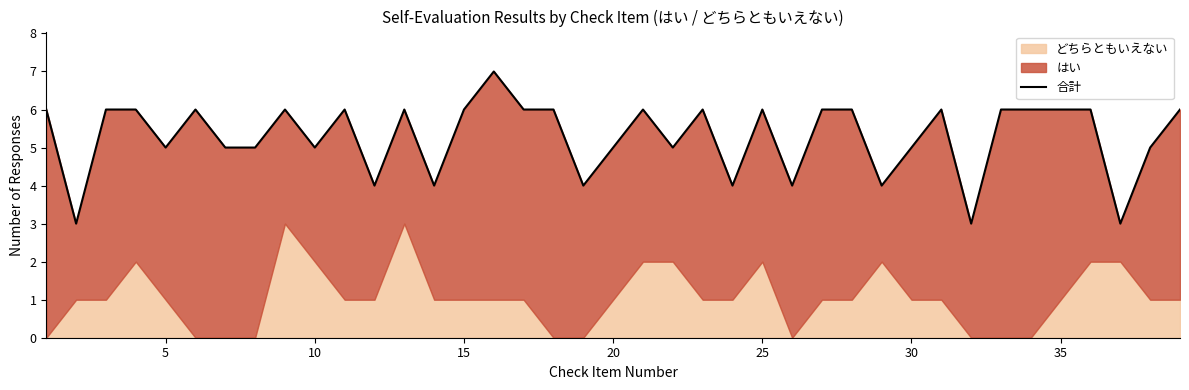

At which label is the value closest to 5?

5